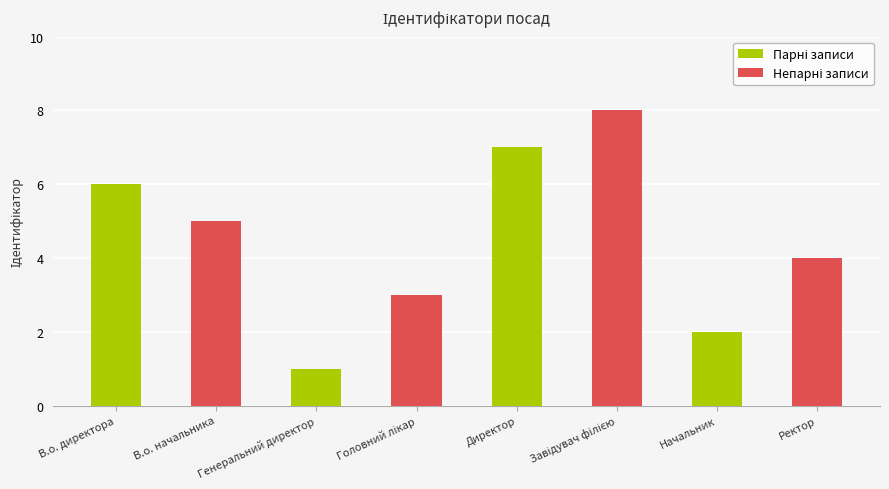

Which label corresponds to the largest value in the chart?

Директор